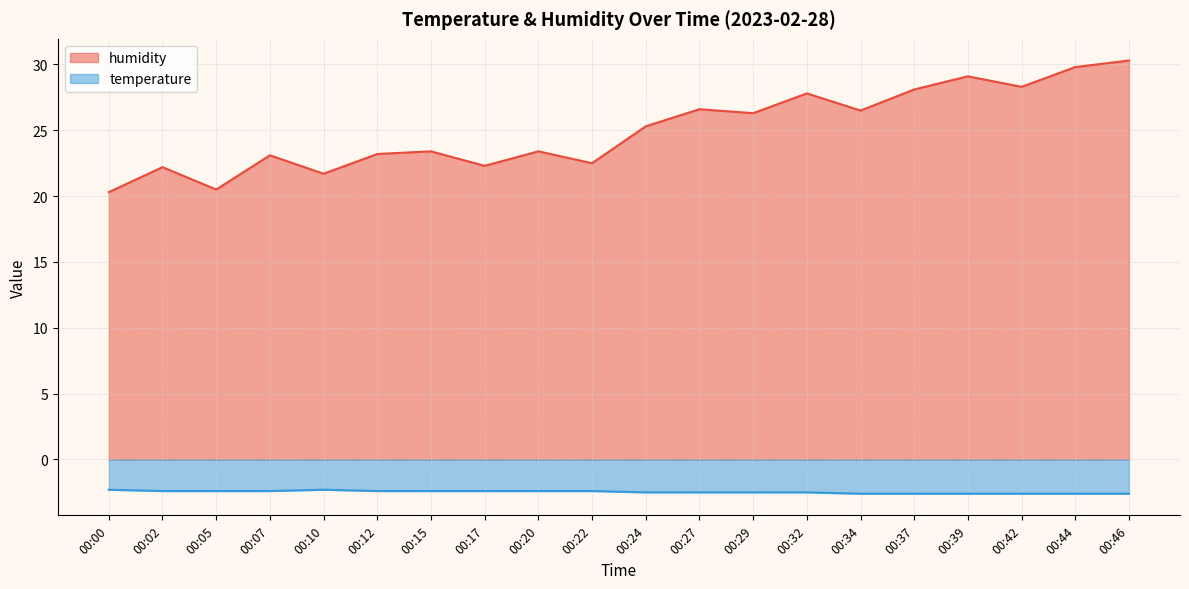

Where is temperature nearest to the value -2?

00:00